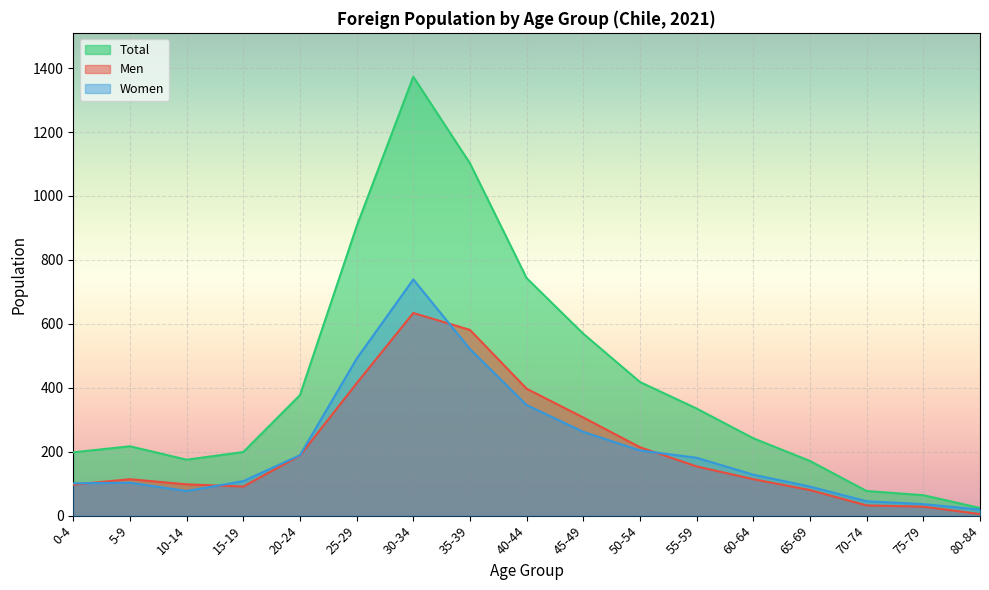

The Men series shows 634 at 30-34. True or false?

True